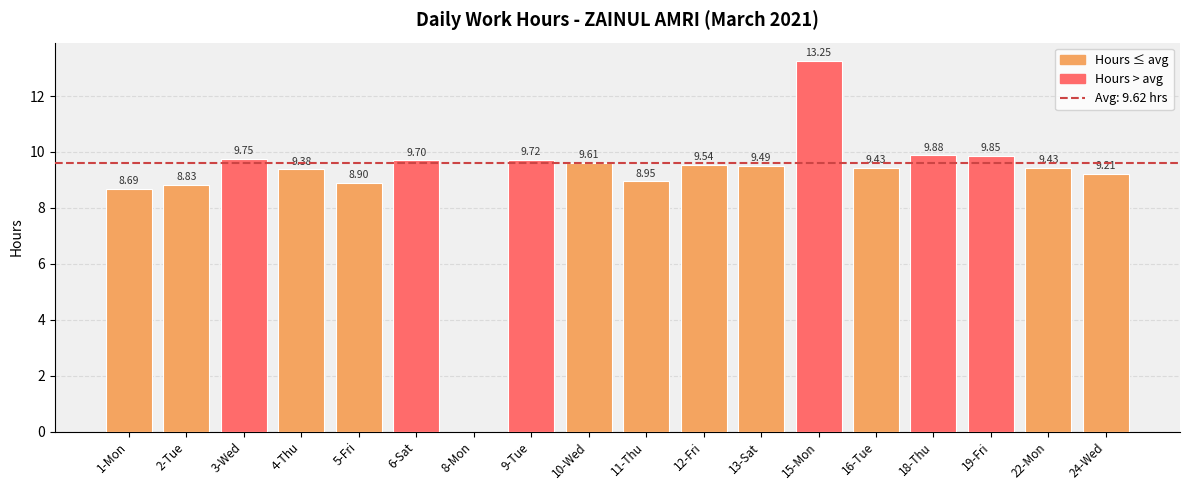

Count the number of data series in this chart.

1